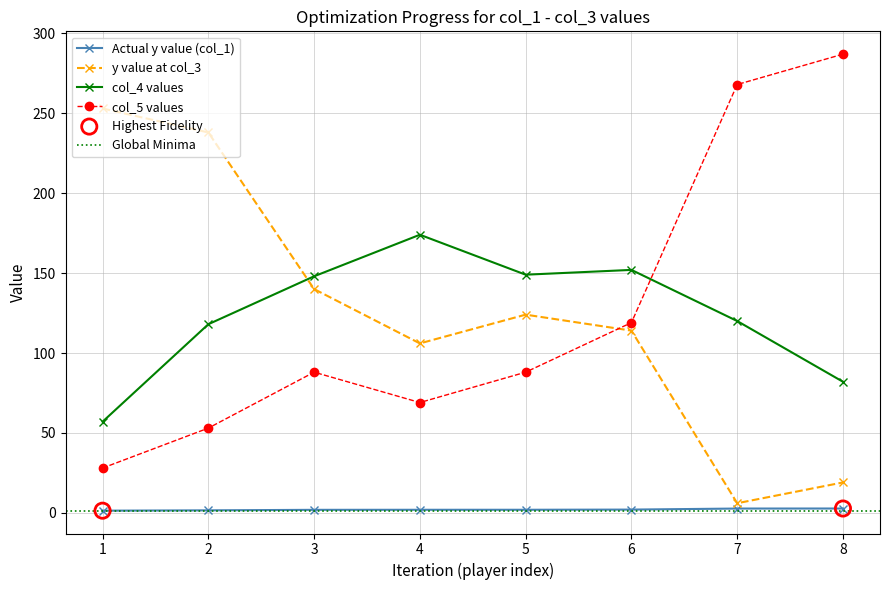

Is the value of col_4 values at 5 greater than the value of Actual y value (col_1) at 4?

Yes